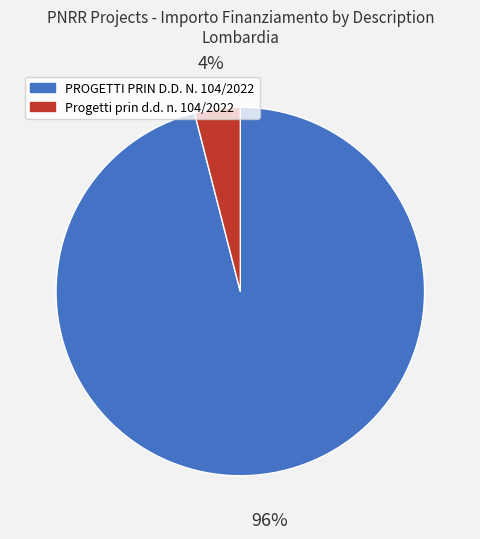

Is there any slice that represents more than half of the pie?

Yes